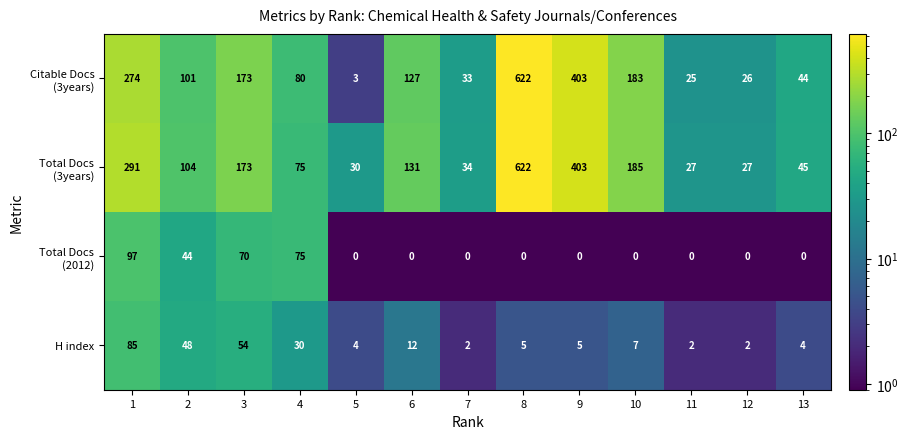

What is the difference between the maximum and minimum values in the H index series?

83